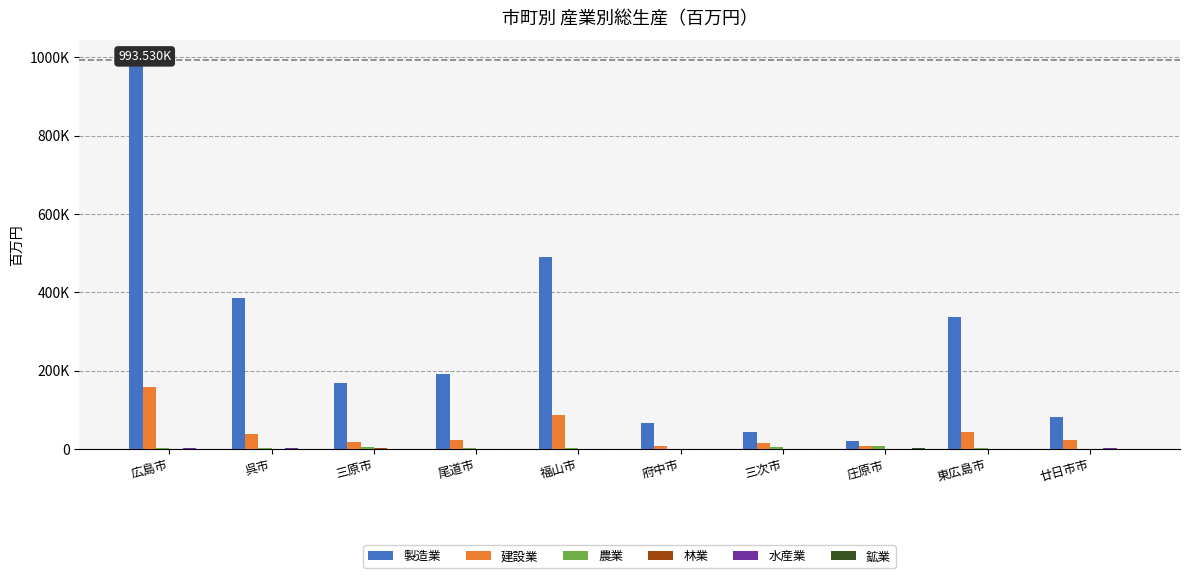

What is the sum of the 農業 values at 福山市 and 呉市?

5321